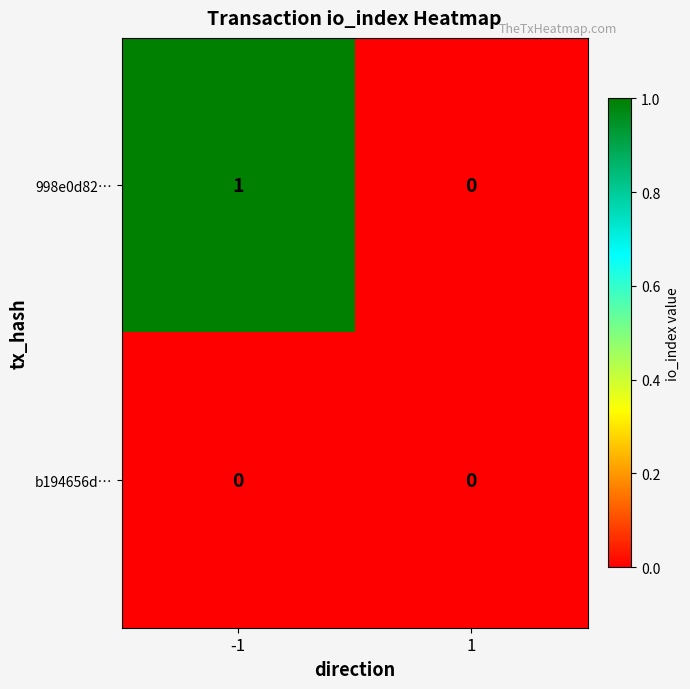

Between -1 and 1, which series saw the biggest shift?

998e0d82…